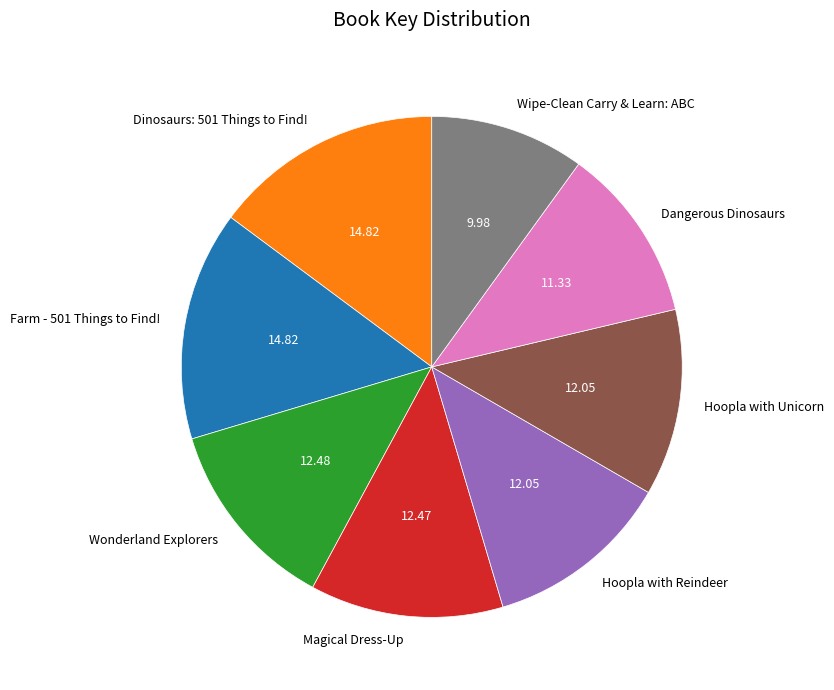

Is Hoopla with Unicorn the majority of the pie?

No